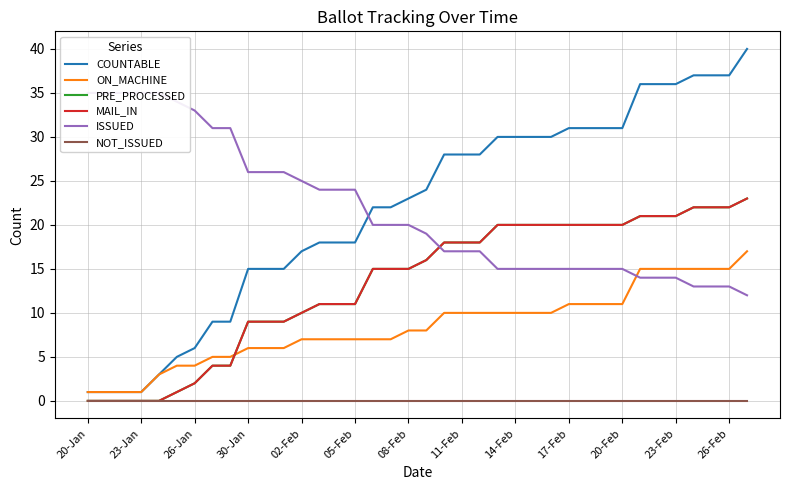

How many intersections are there between MAIL_IN and ISSUED?

1